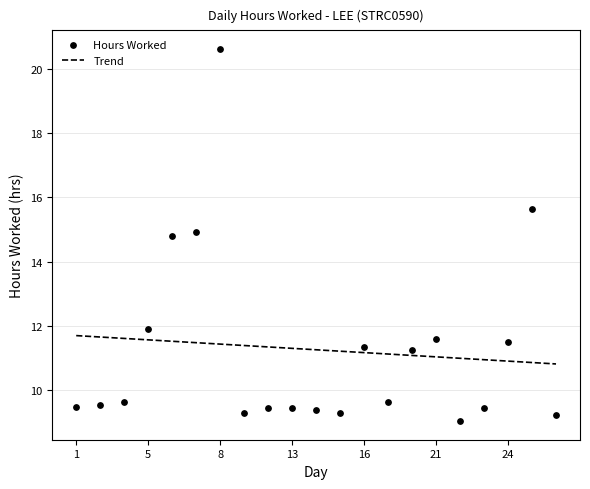

What is the change in value from 1 to 3?

+0.2